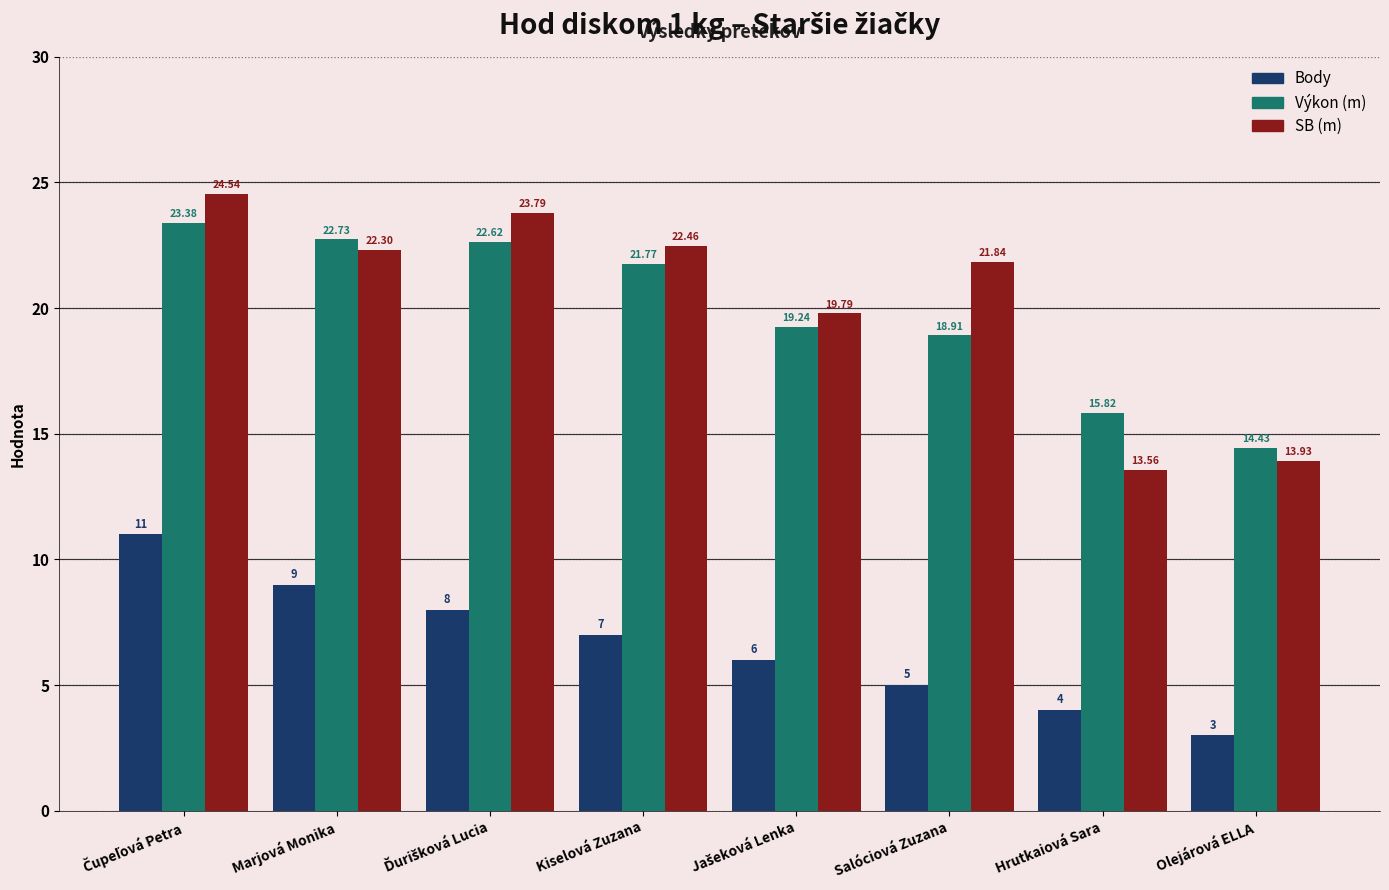

At which category does the chart reach its minimum across all series?

Olejárová ELLA